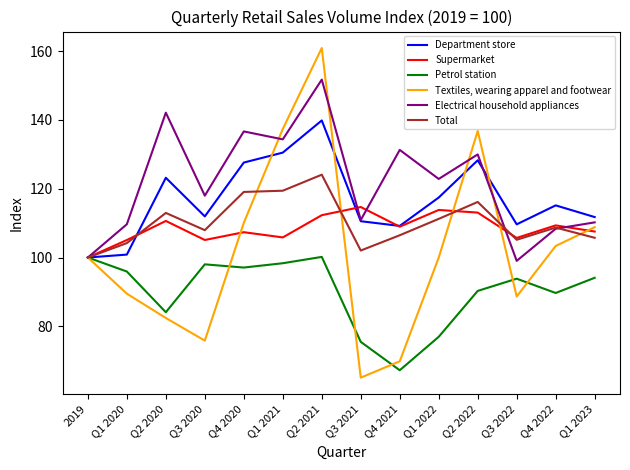

Is this an area chart (filled region under the line)?

No